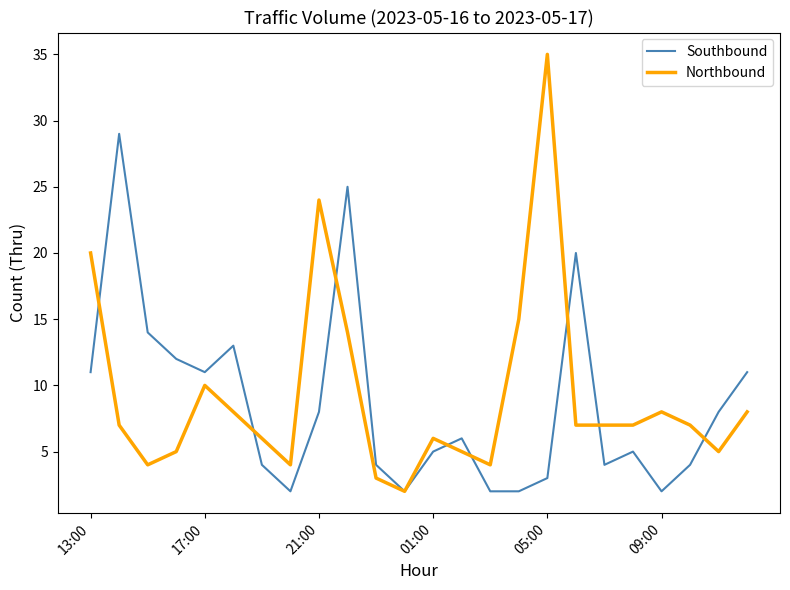

Which series has the largest range (max minus min)?

Northbound